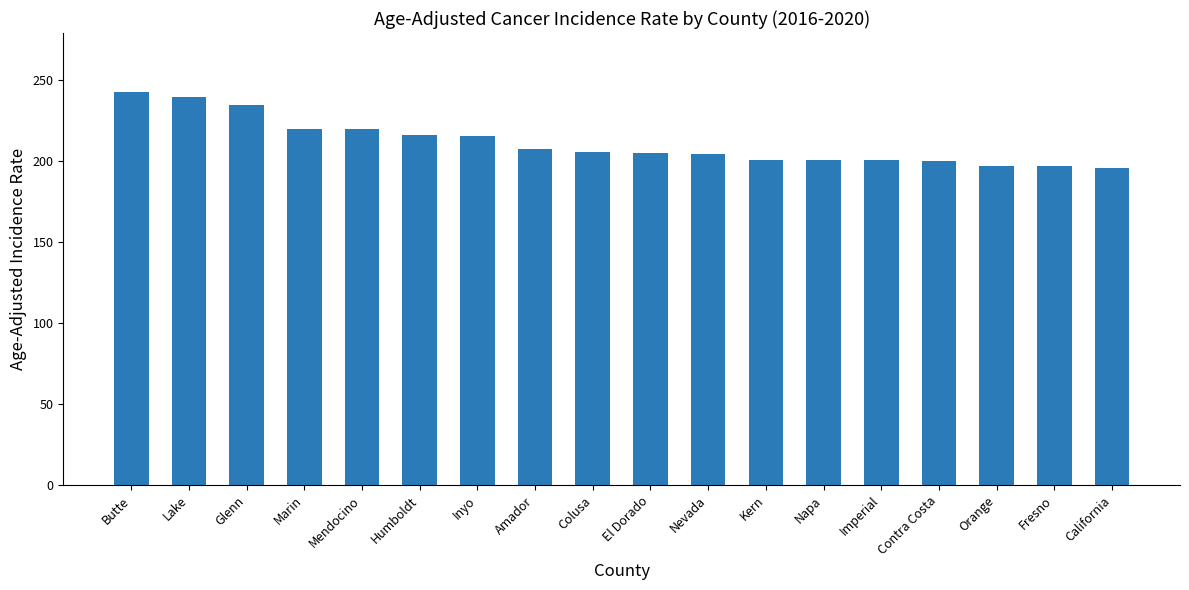

What is the sum of all values?

3801.1